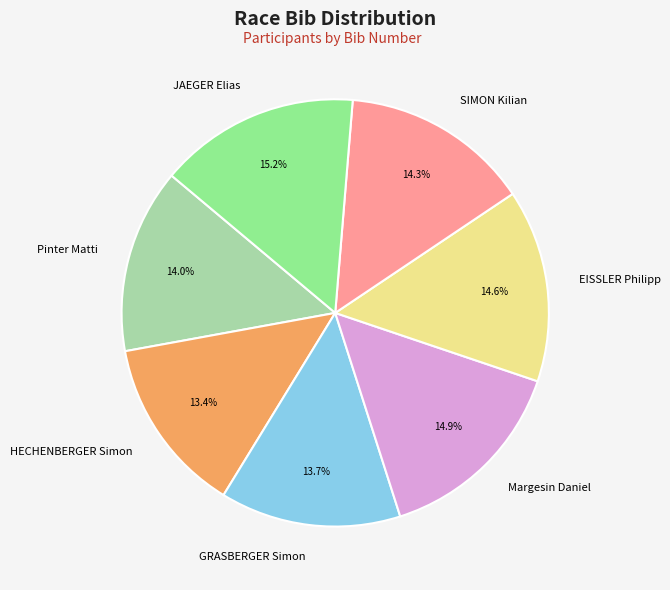

What percentage is the EISSLER Philipp slice, to the nearest percent?

15%